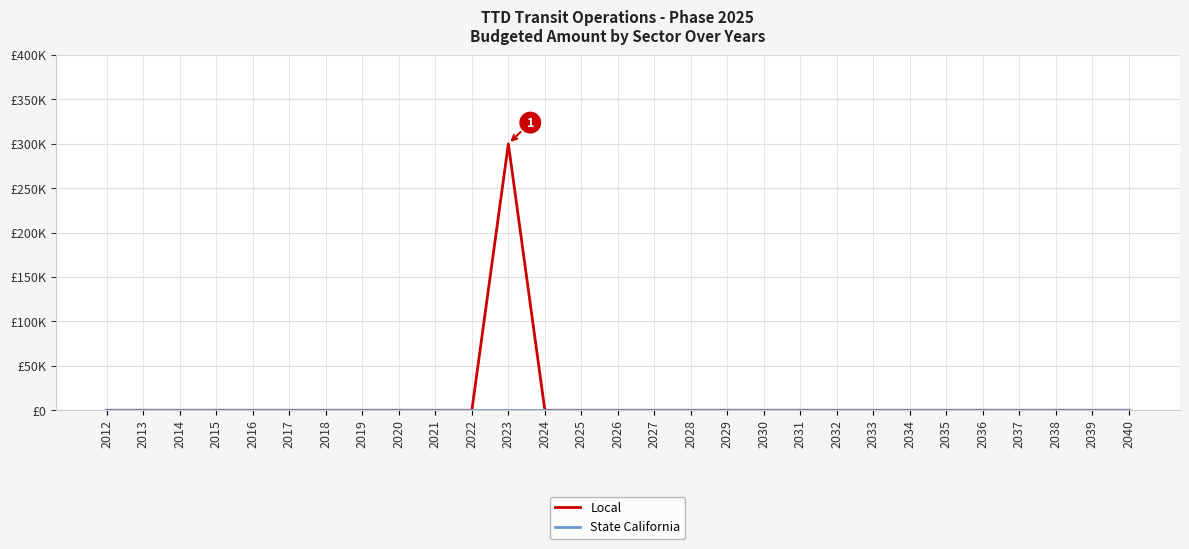

True or false: Local and State California cross at least once.

False